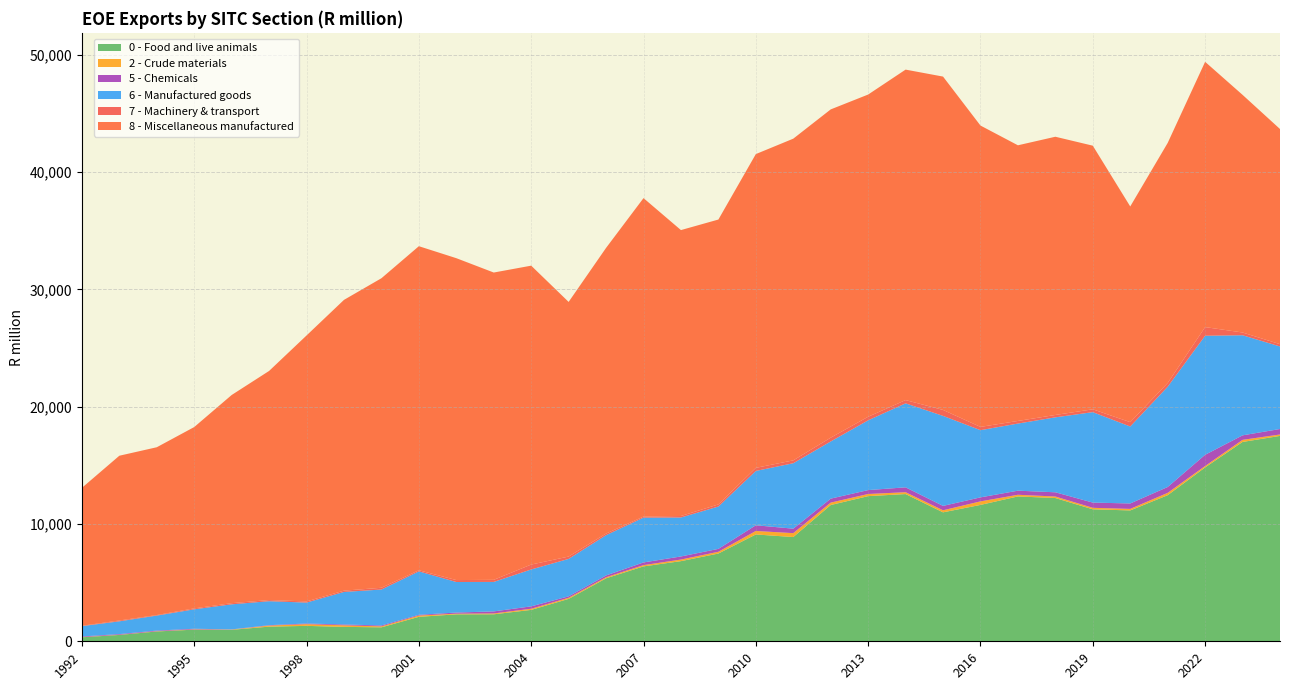

Reading left to right, list all the values displayed in this chart.

0 - Food and live animals: 341	542	838	993	978	1249	1315	1229	1190	2086	2297	2301	2677	3613	5369	6385	6832	7481	9108	8886	11616	12374	12552	10993	11626	12349	12213	11251	11156	12454	14823	16994	17510
2 - Crude materials: 14	14	20	23	21	90	145	133	83	110	57	72	99	96	92	108	137	150	297	334	207	184	157	176	302	142	130	128	131	200	120	180	121
5 - Chemicals: 57	58	54	53	16	35	56	71	76	62	97	174	202	123	152	230	263	247	486	381	339	333	416	373	341	349	360	445	463	499	956	383	468
6 - Manufactured goods: 879	1089	1279	1657	2135	2043	1783	2774	3064	3701	2603	2514	3145	3191	3434	3819	3322	3611	4632	5579	4874	5947	7160	7675	5729	5722	6390	7711	6562	8549	10150	8534	7037
7 - Machinery & transport: 34	70	47	79	99	96	99	110	149	96	165	178	418	200	136	91	127	179	264	243	322	305	278	507	280	222	202	242	371	320	737	234	193
8 - Miscellaneous manufactured: 11756	14047	14305	15460	17748	19536	22674	24790	26390	27628	27443	26199	25483	21710	24356	27149	24376	24288	26749	27428	27988	27470	28175	28420	25691	23502	23720	22476	18389	20464	22616	20261	18345